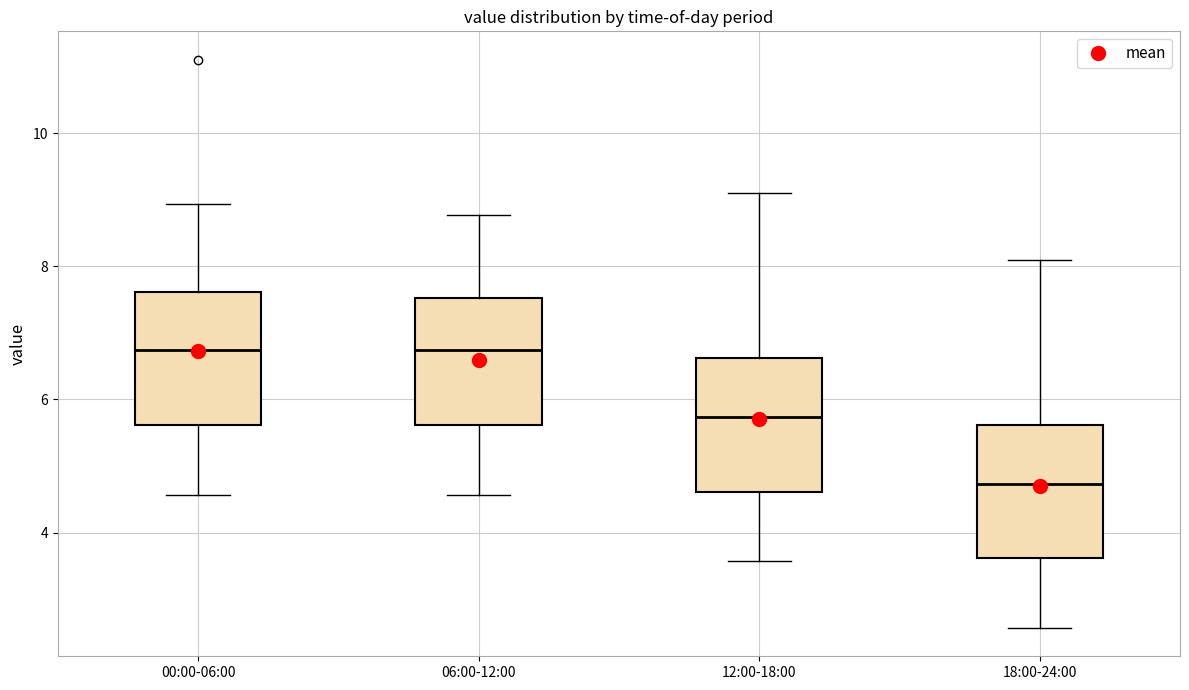

Where is the lower edge of the box for 18:00-24:00 on the y-axis? The values are not printed on the chart, so give them approximately, as read against the axis.

3.6